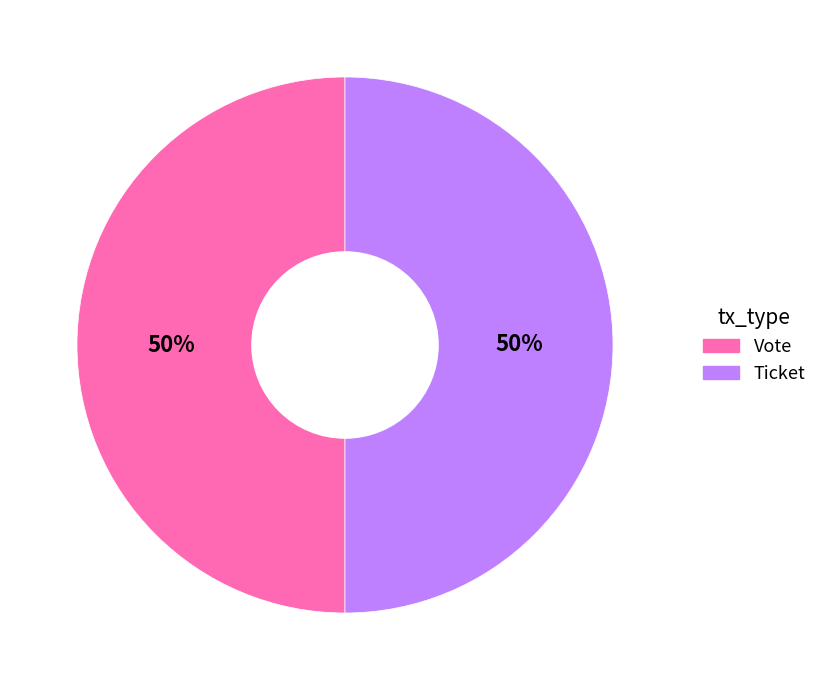

To the nearest percent, what is the average slice percentage?

50%